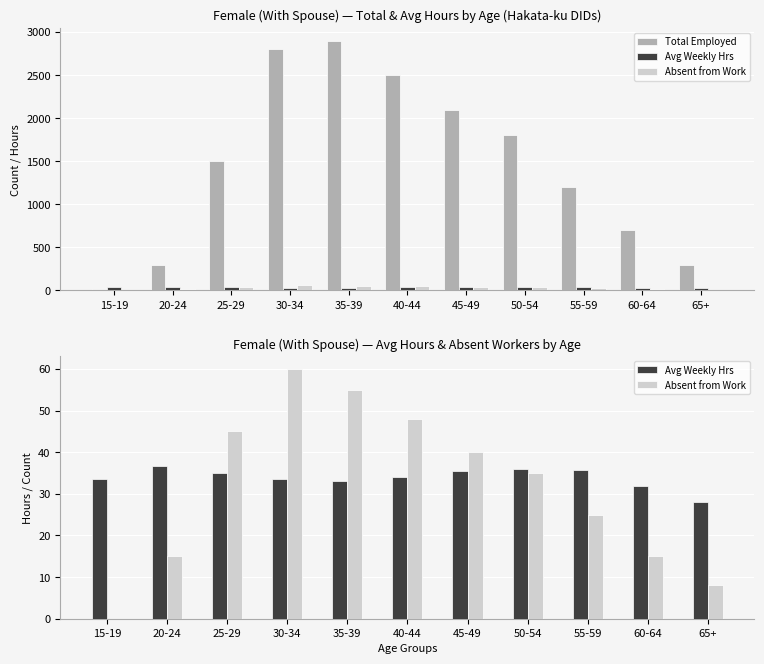

Which label corresponds to the smallest value in the chart?

15-19